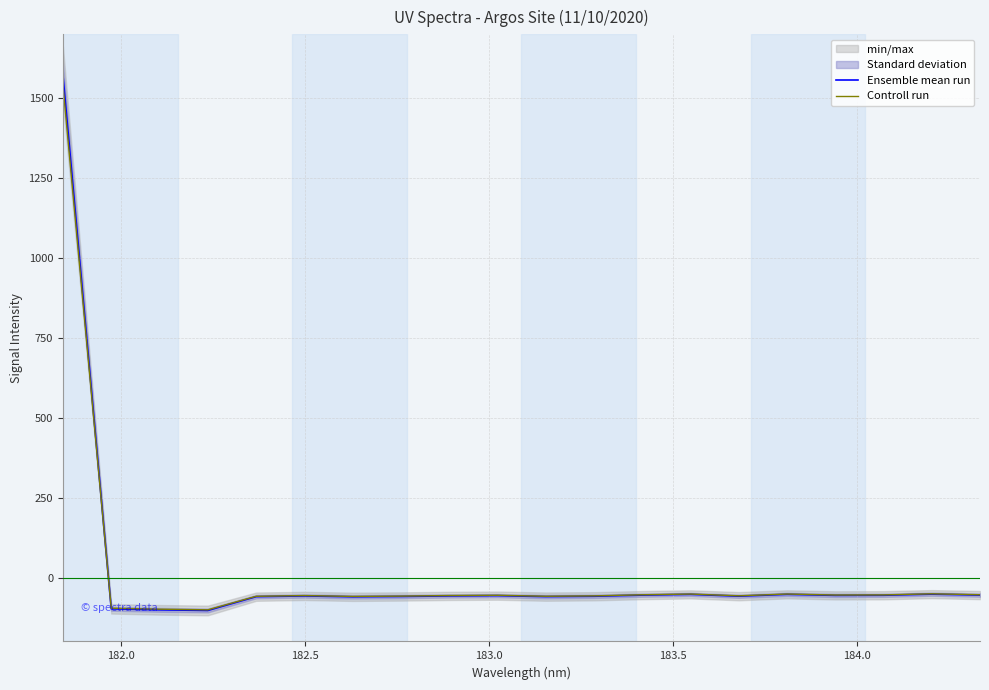

What is the minimum value for Ensemble mean run?

-103.0